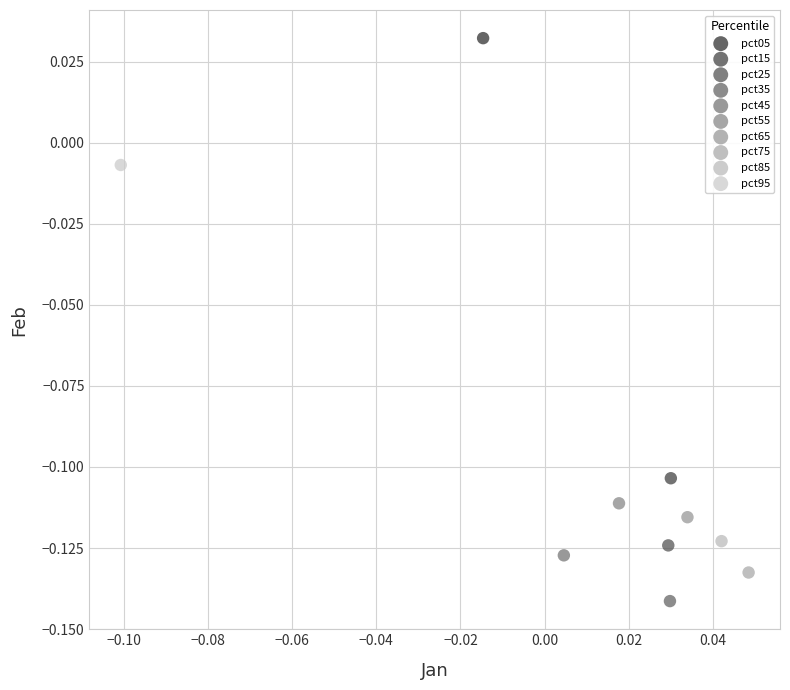

Which series reaches the maximum Y coordinate?

pct05